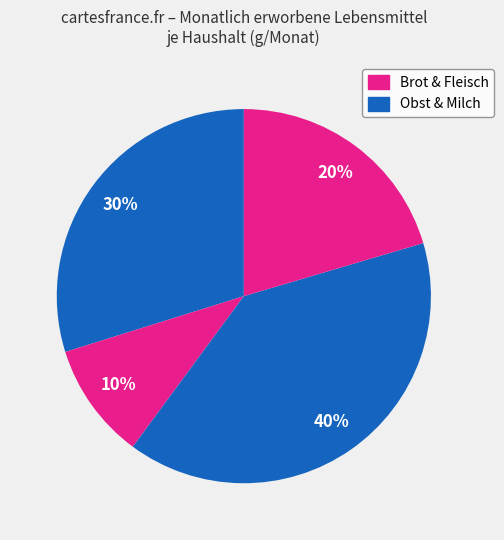

Count the number of slices in the pie.

4